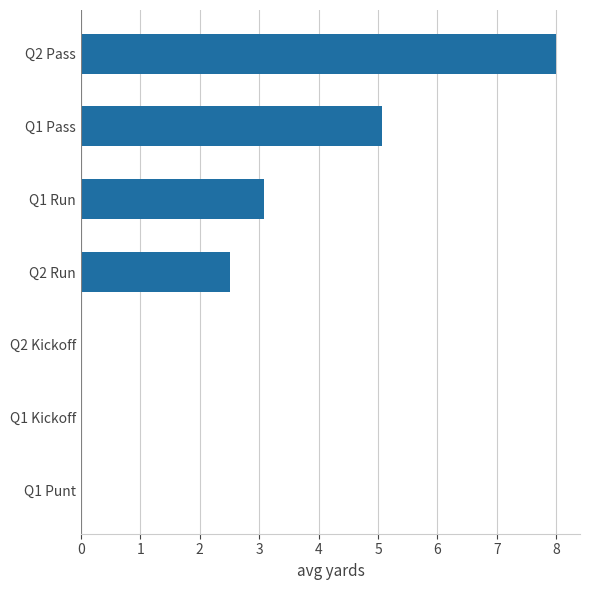

What is the sum of the values at Q2 Pass and Q1 Kickoff?

8.0